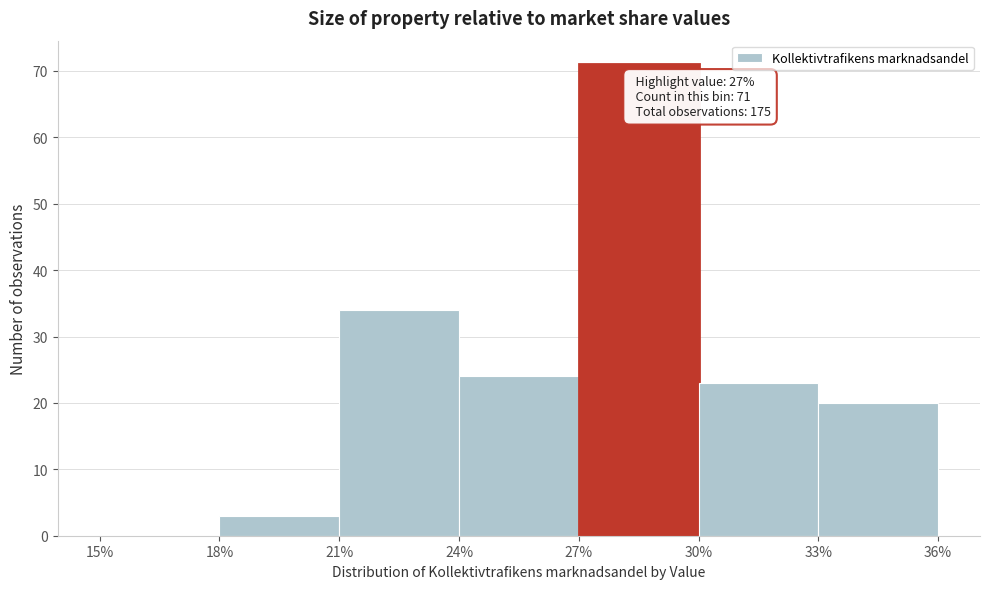

Over which range of the x-axis is the bar tallest?

27% to 30%